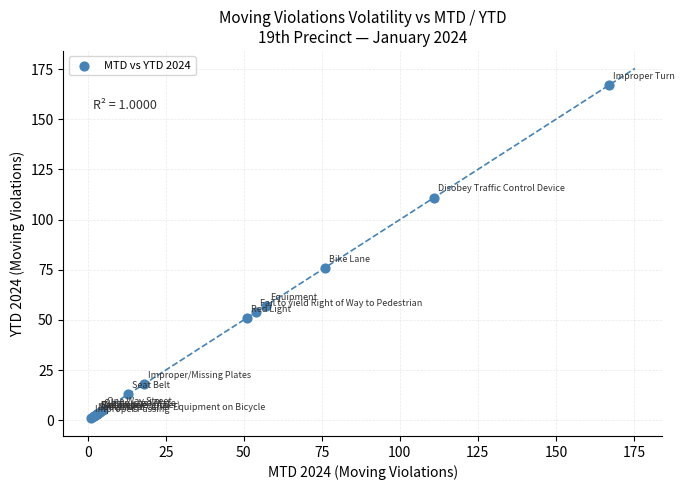

What Y value in the scatter plot is closest to 84?

76